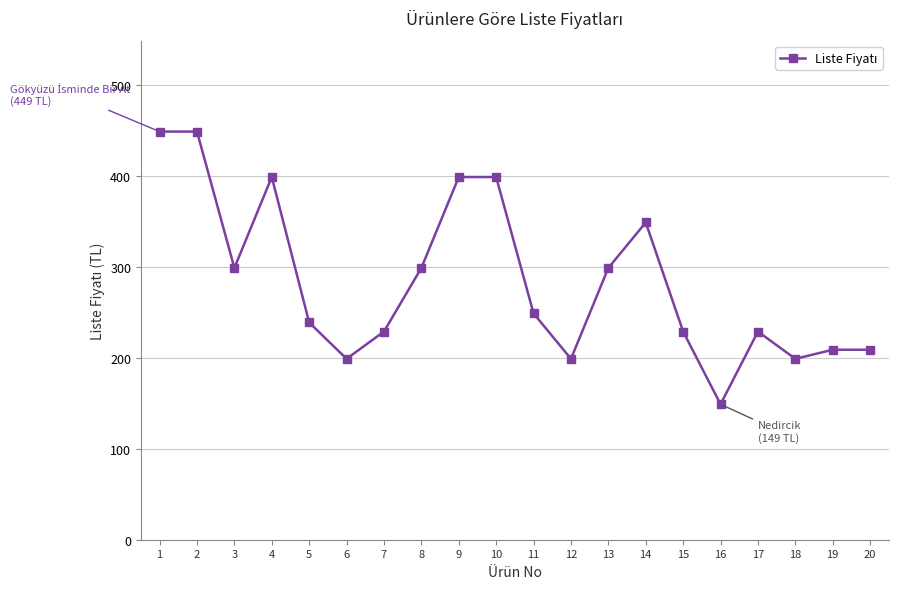

What is the value of the 19th point from the left?

209